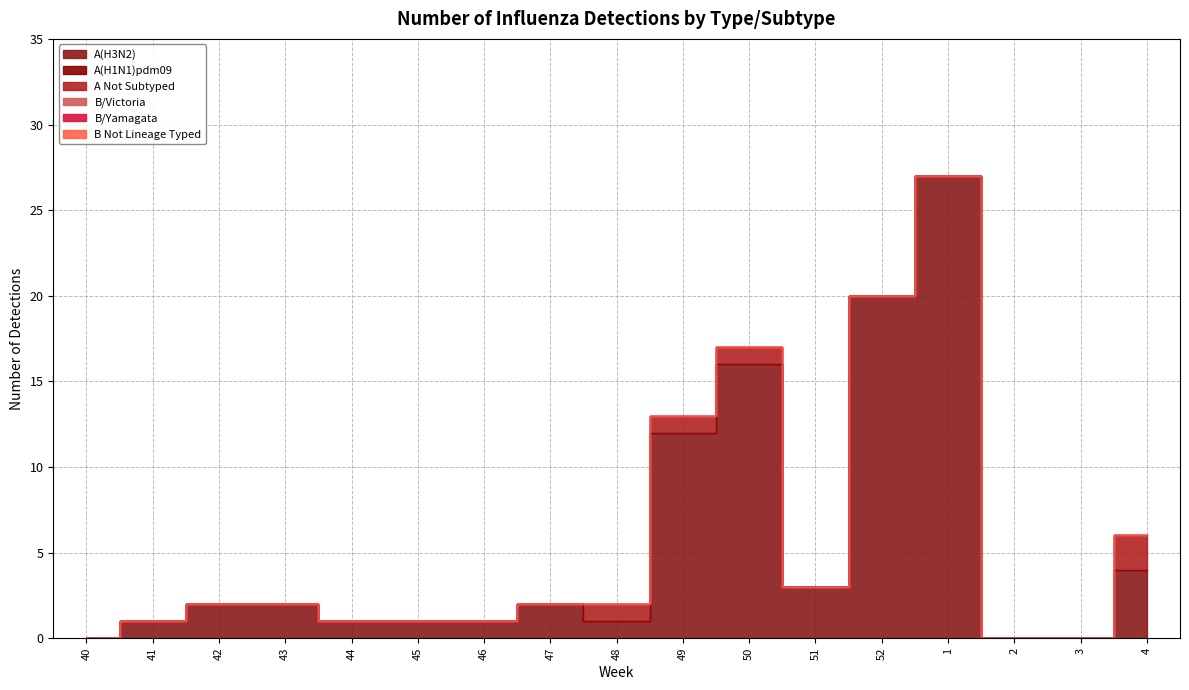

True or false: A(H1N1)pdm09 and A Not Subtyped intersect in this chart.

False